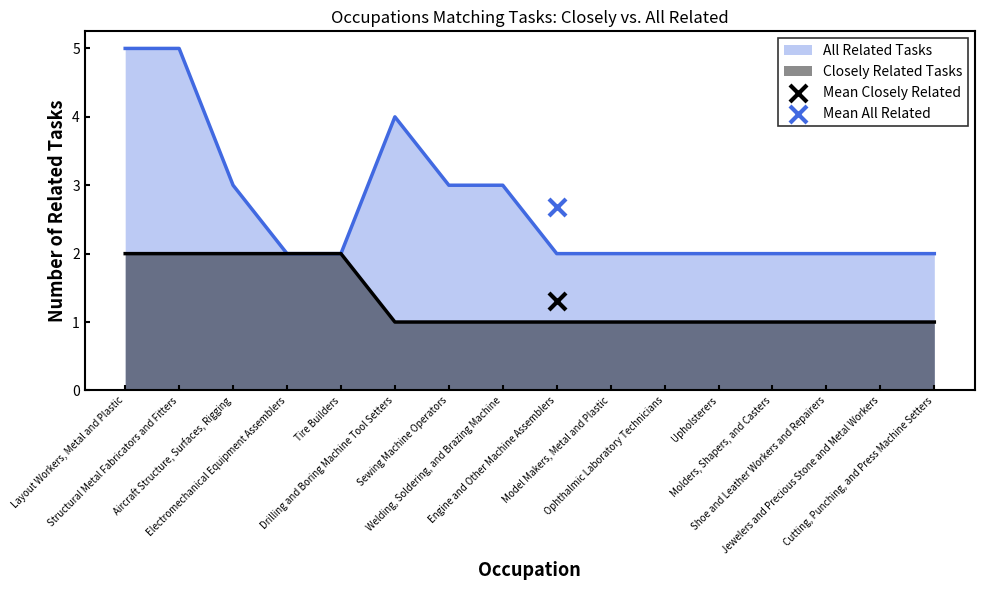

Is the value of Closely Related Tasks at Engine and Other Machine Assemblers greater than the value of All Related Tasks at Sewing Machine Operators?

No